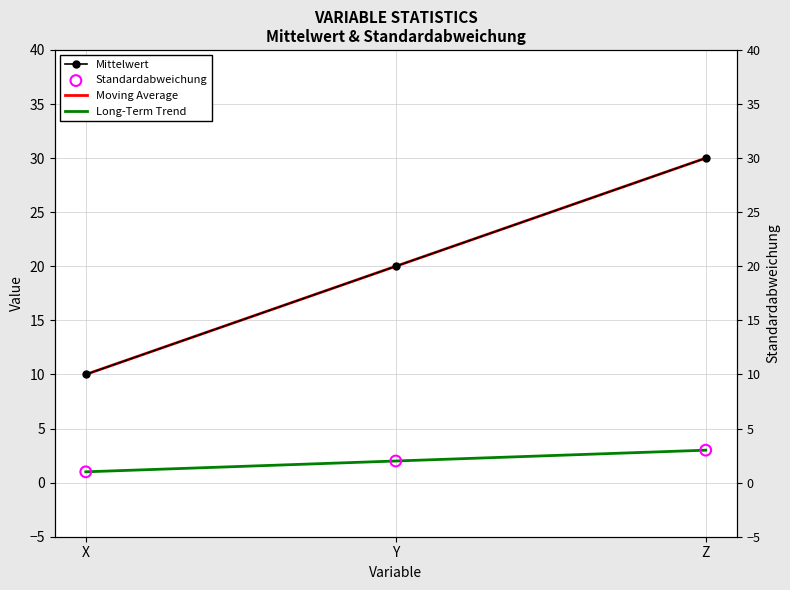

At how many categories does at least one series exceed 4?

3